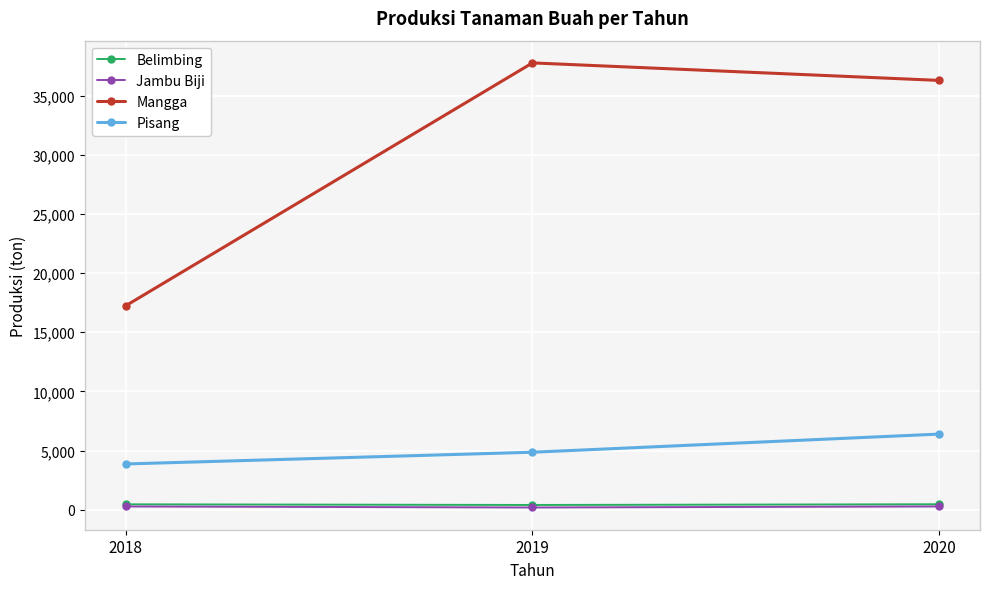

Which series has the largest total across all categories?

Mangga